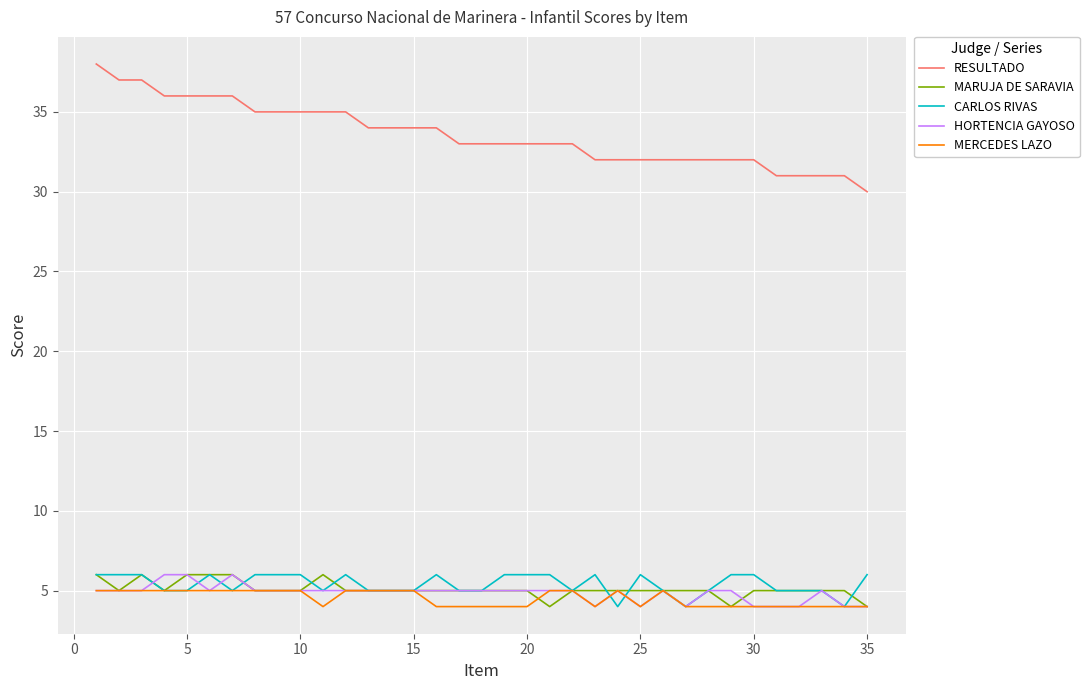

True or false: RESULTADO and MERCEDES LAZO intersect in this chart.

False